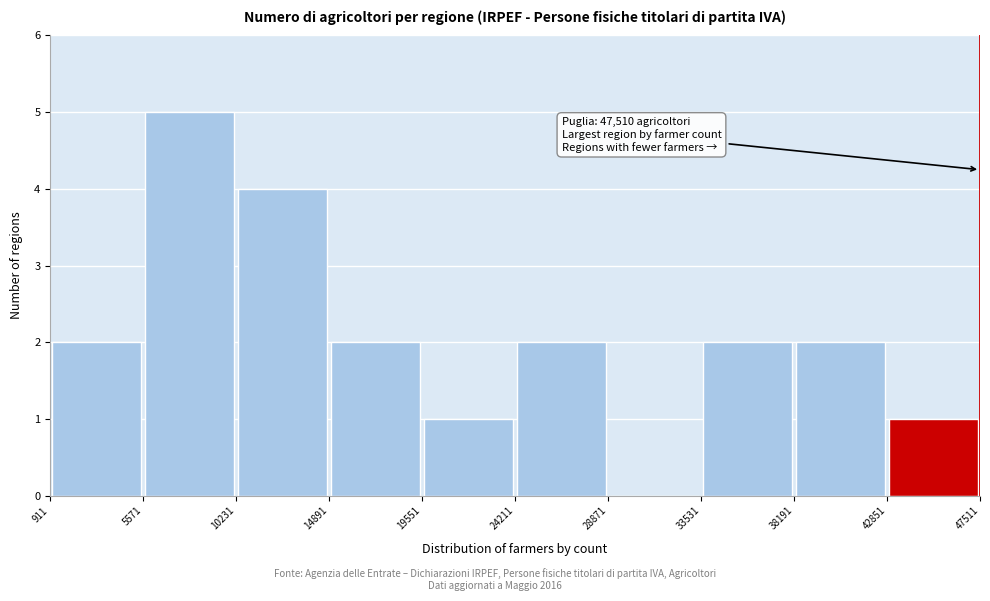

Which range on the x-axis has the tallest bar?

5571 to 10231